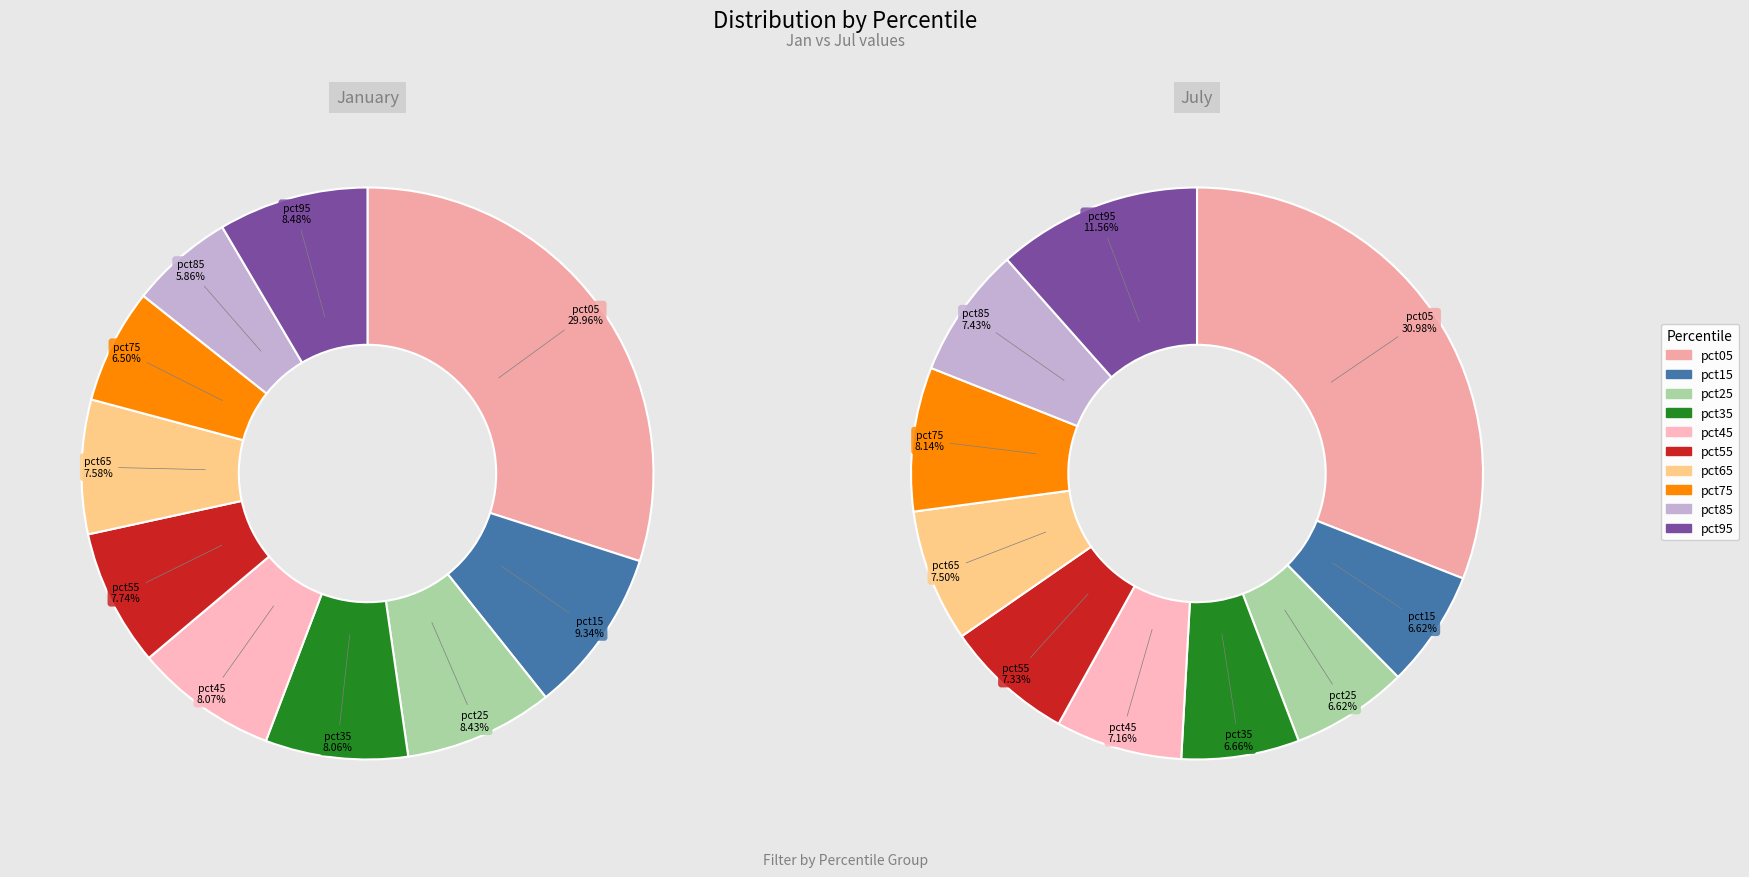

To the nearest percent, what percentage of the pie is pct35?

7%